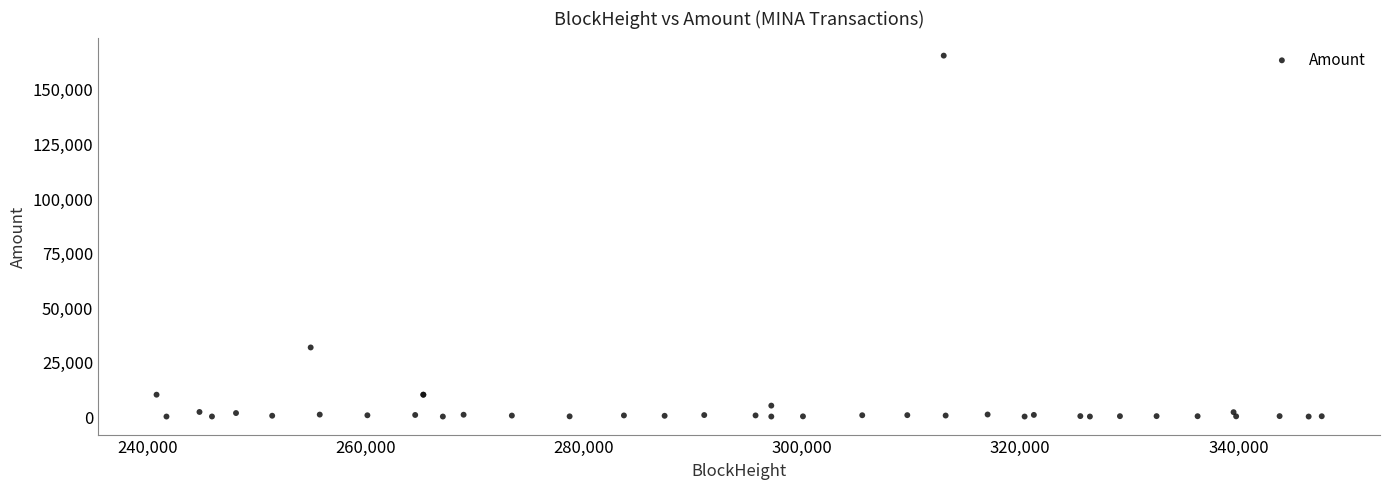

What Y value in the scatter plot is closest to 82601?

31620.9